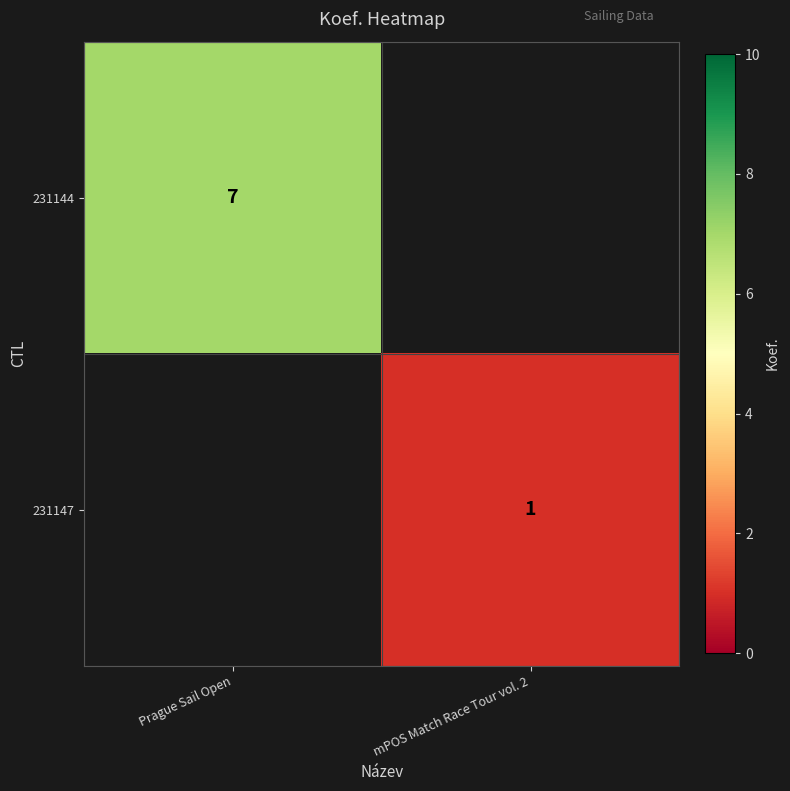

Is it true that 231144 equals 7 at Prague Sail Open?

True